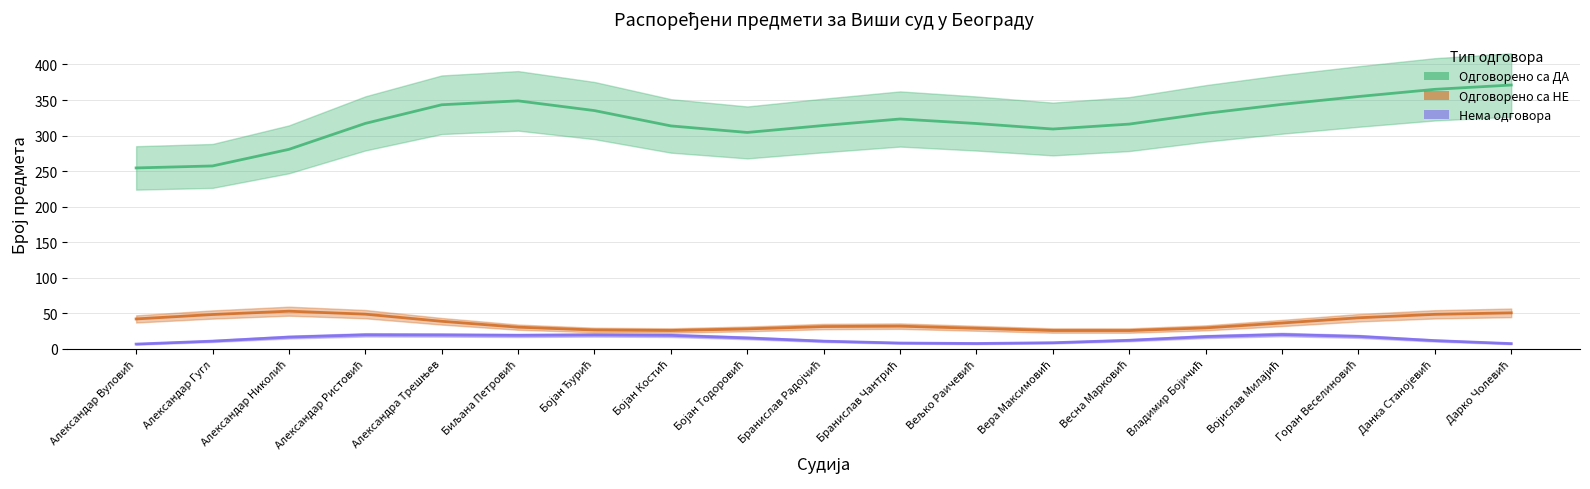

What are all the series names shown in the legend?

Одговорено са ДА, Одговорено са НЕ, Нема одговора